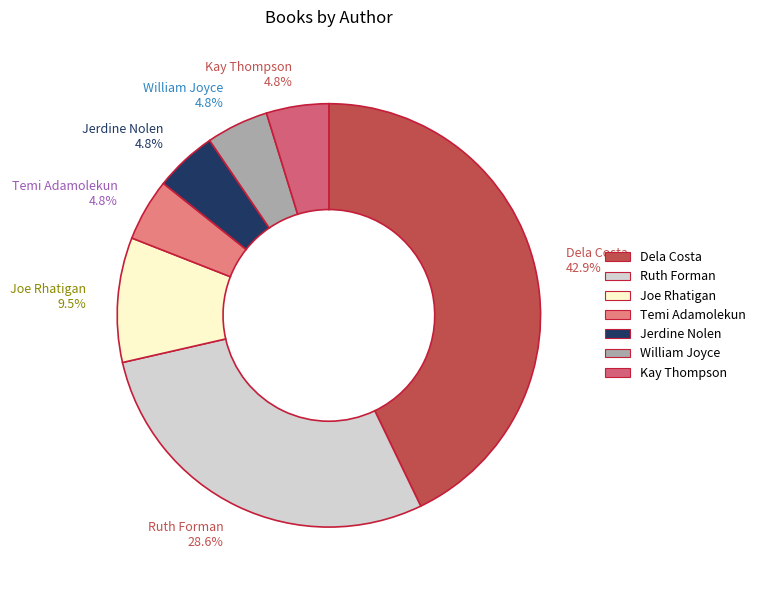

Count the number of slices in the pie.

7